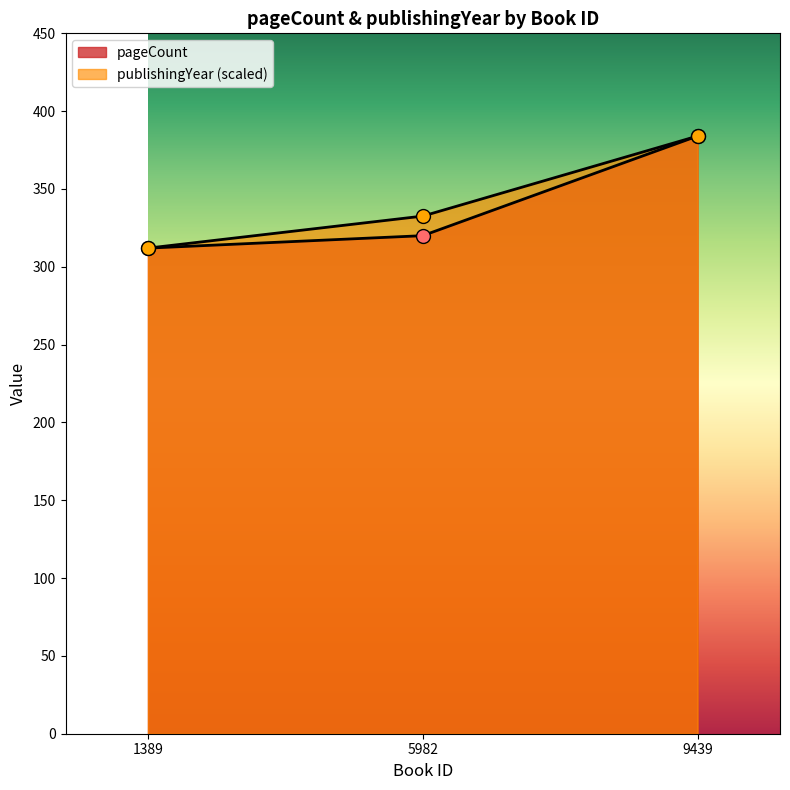

Which series changed the most between 1389 and 9439?

pageCount